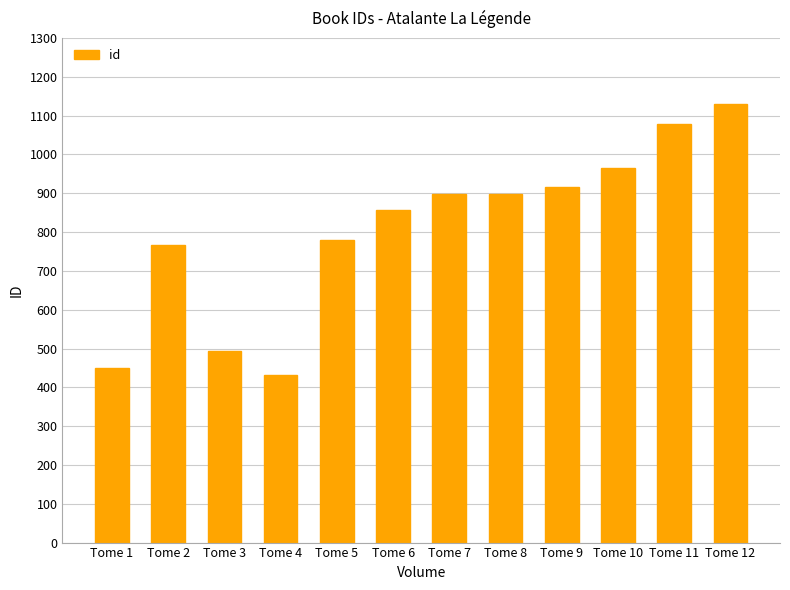

What is the difference between the maximum and second lowest values?

681